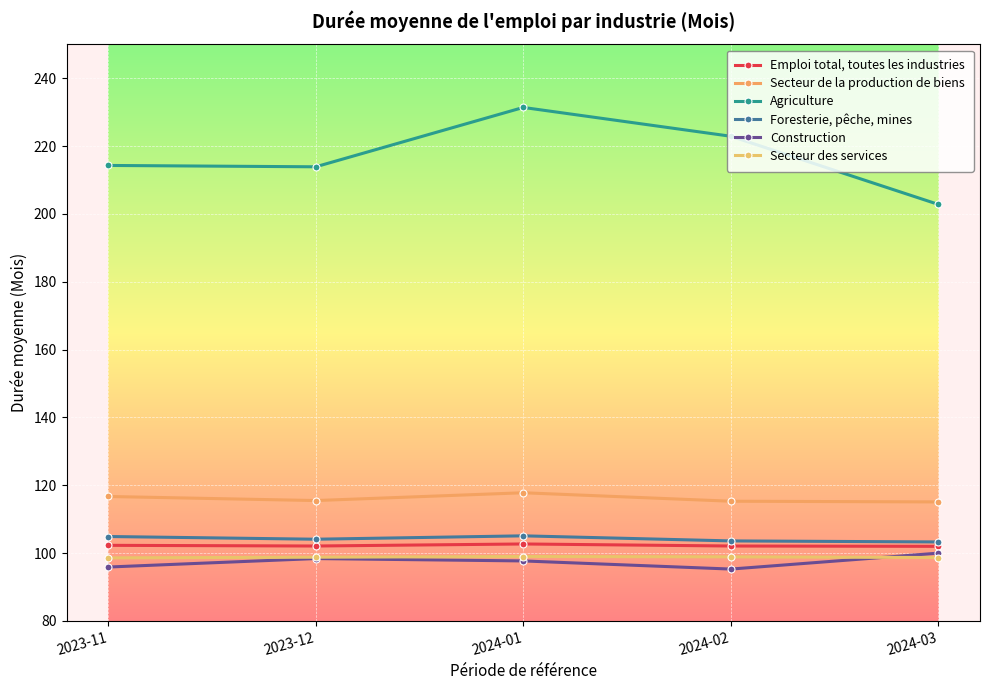

How many lines are shown in the chart?

6